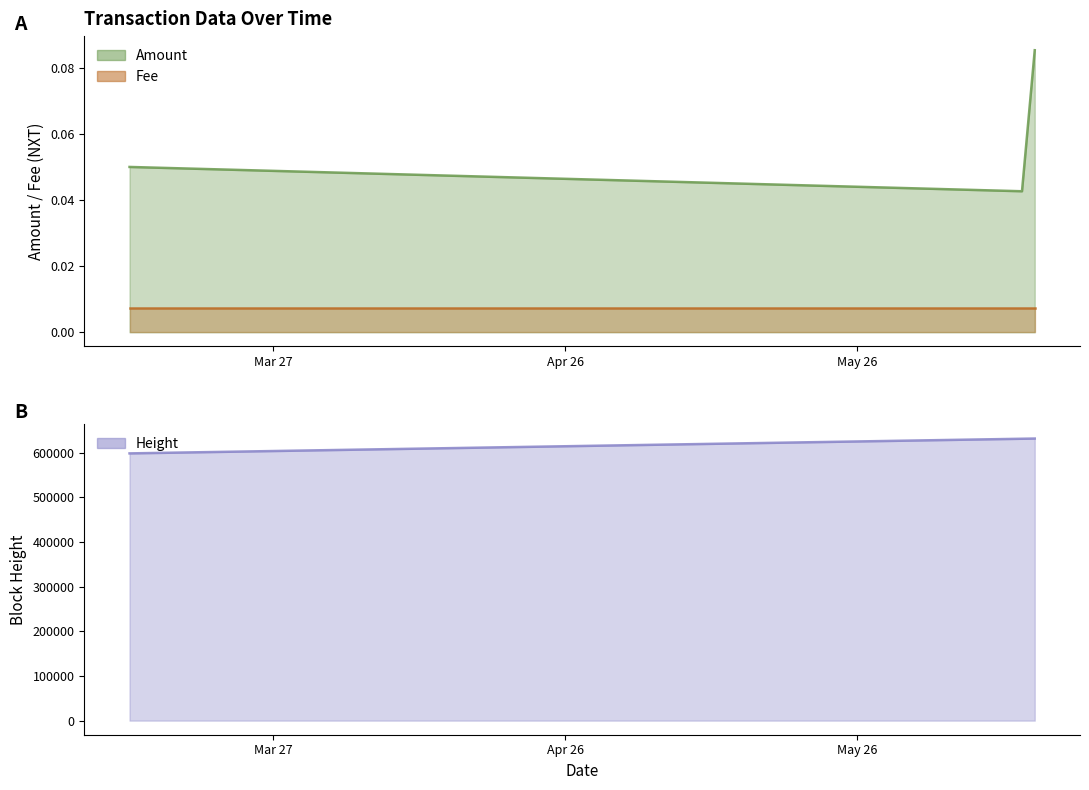

What position from the left is 2019-03-12 06:42:23?

1